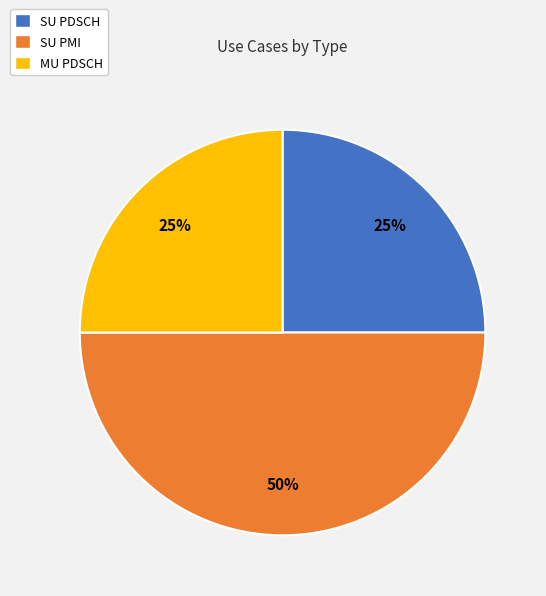

Which category has the biggest portion of the pie?

SU PMI